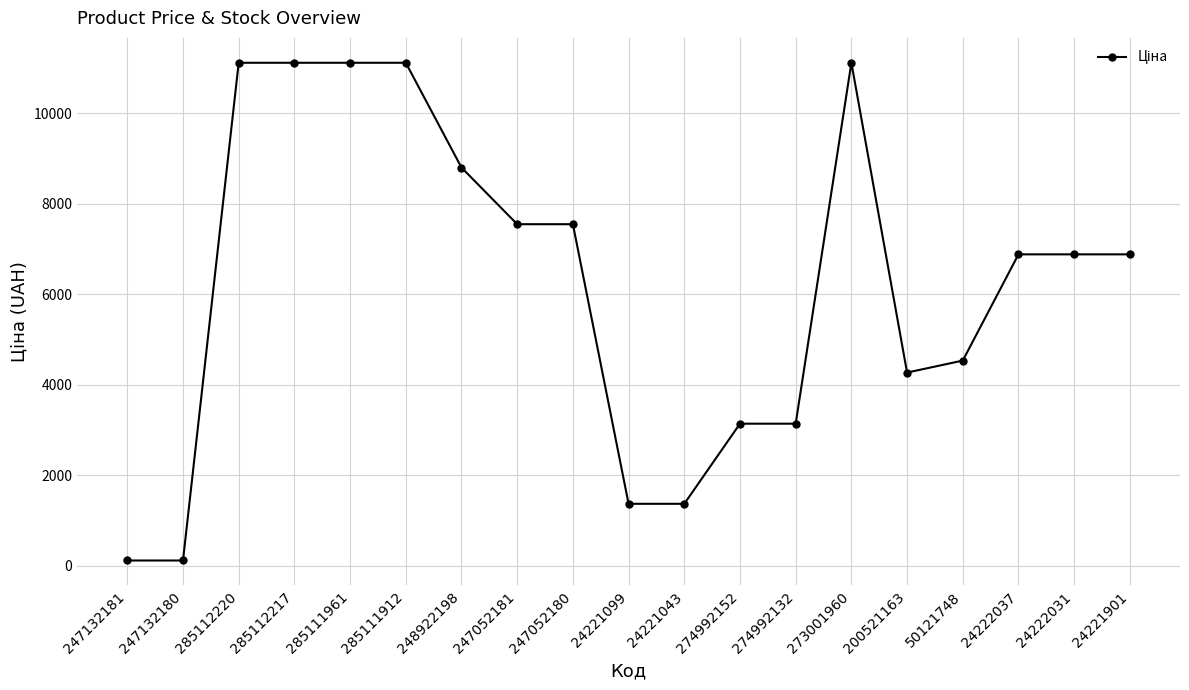

The chart shows a value of 3626.2 at 273001960. True or false?

False